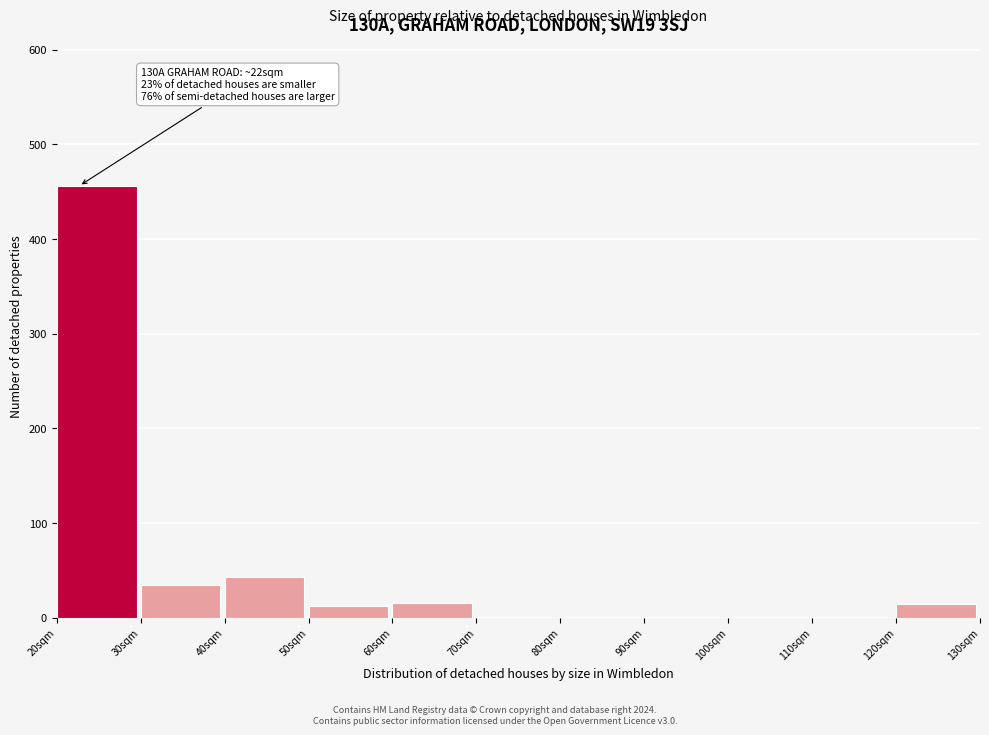

Over which range of the x-axis is the bar tallest?

20 to 30